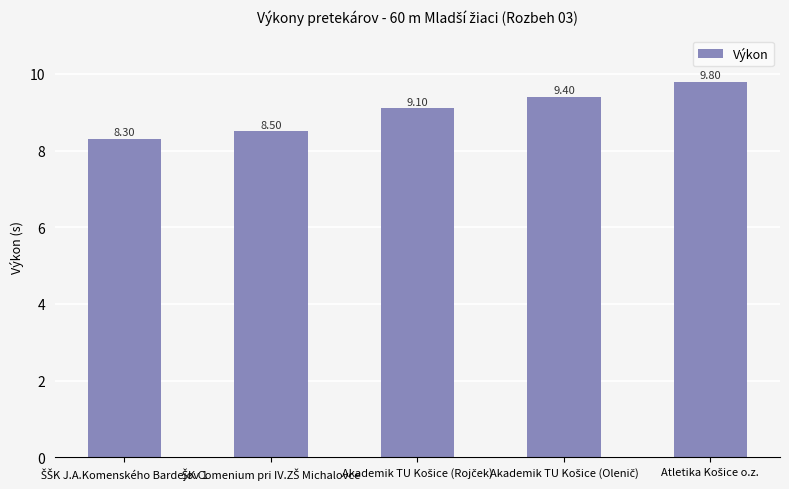

What is the sum of all values?

45.1